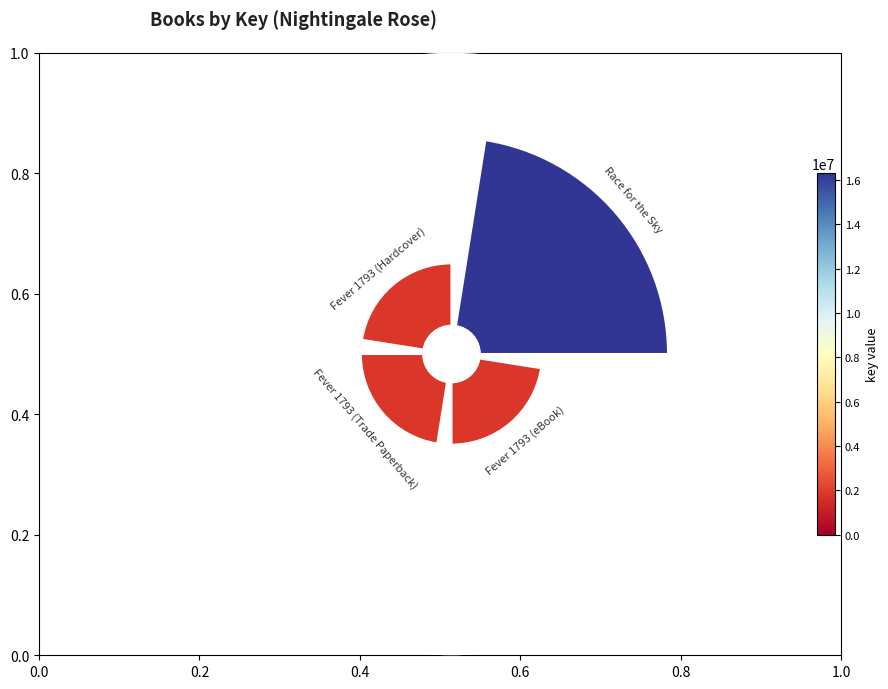

Count the number of slices in the pie.

4